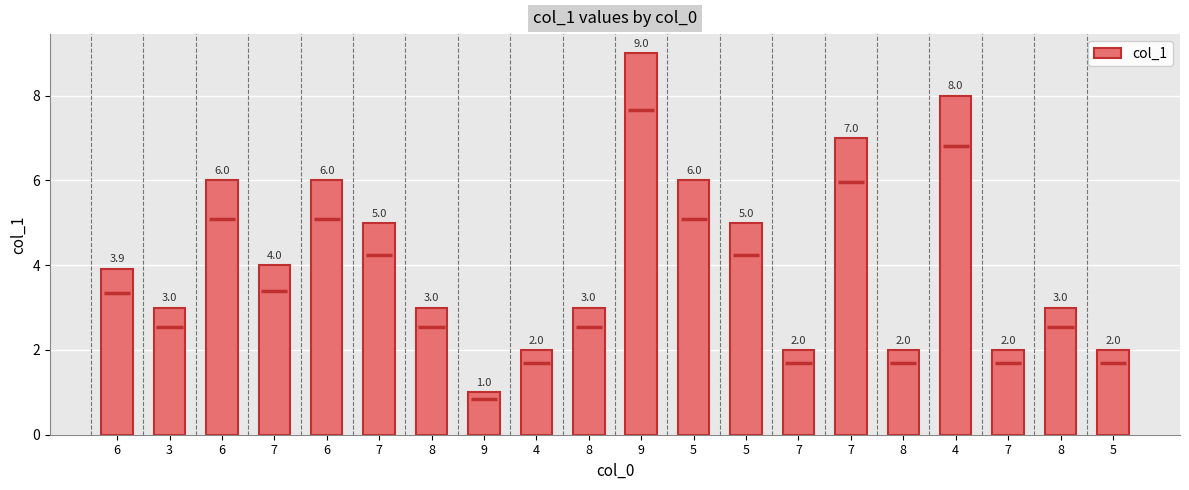

How many data points does each series have?

20